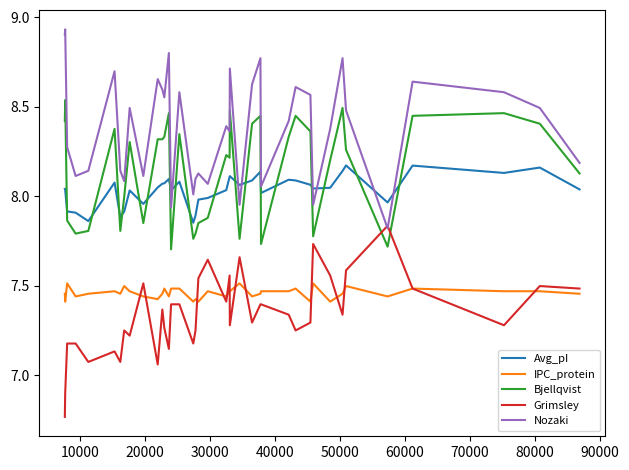

After their last crossing, which series has the higher values: Bjellqvist or Avg_pI?

Bjellqvist